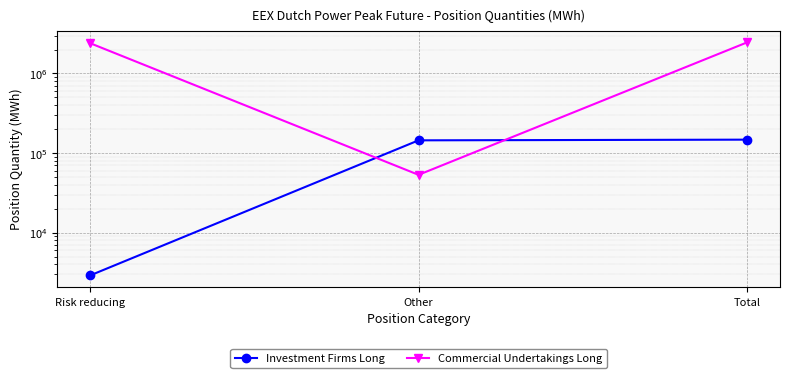

Count the number of data series in this chart.

2